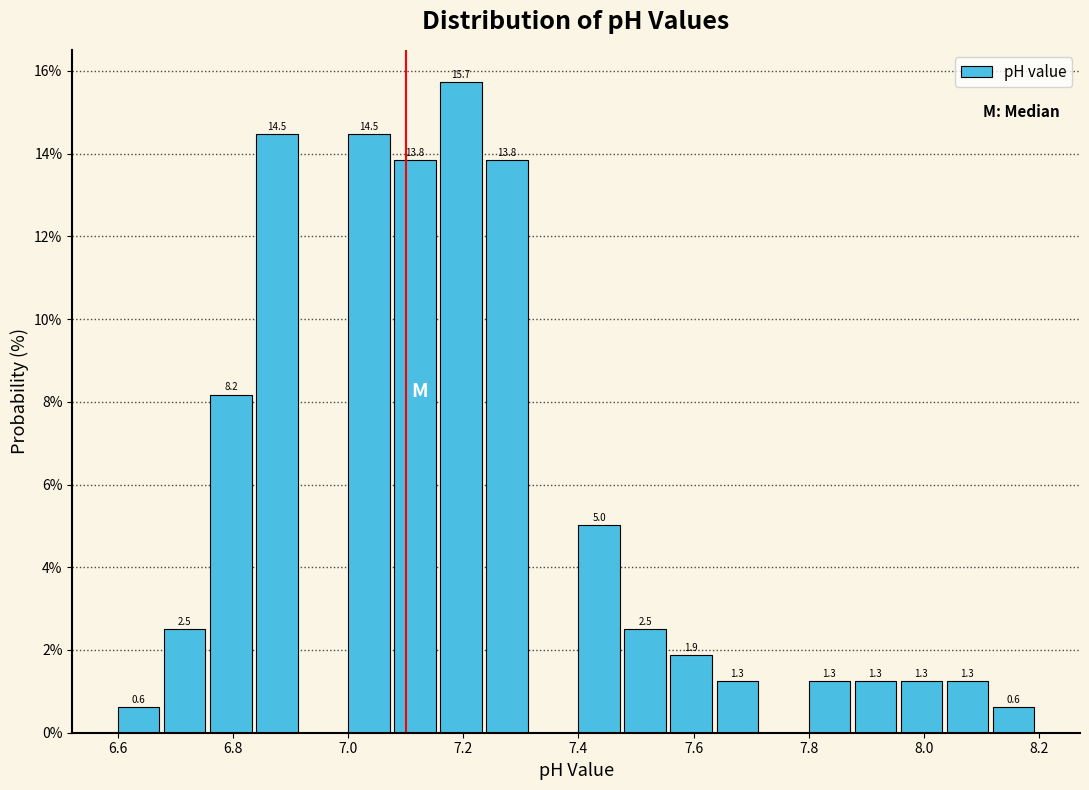

Which range on the x-axis has the tallest bar?

7.16 to 7.24